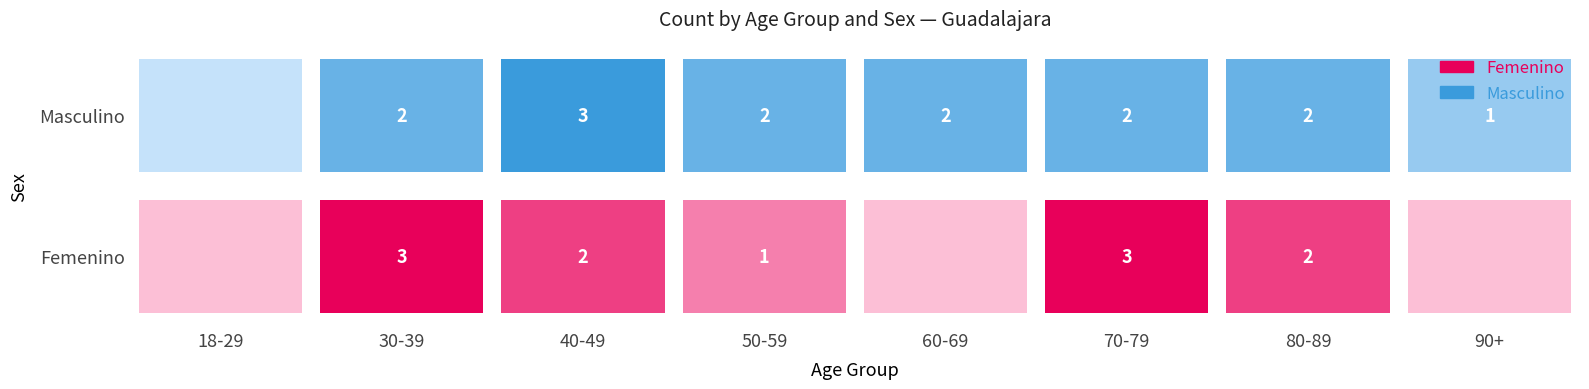

List the series in order of their overall mean, highest first.

Masculino, Femenino